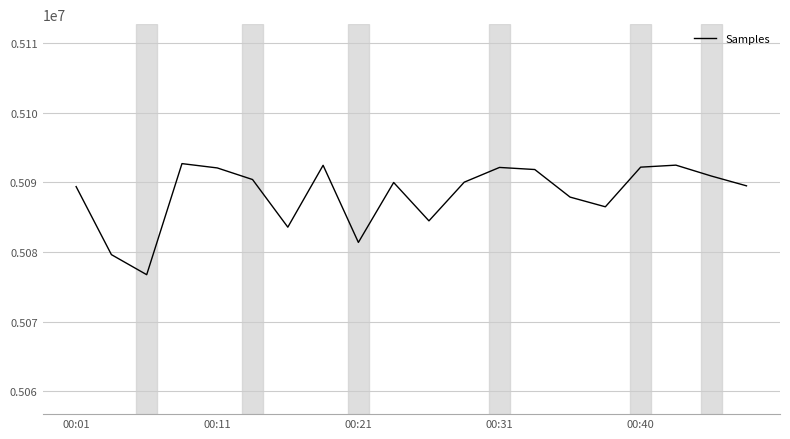

What is the smallest value displayed?

5076743